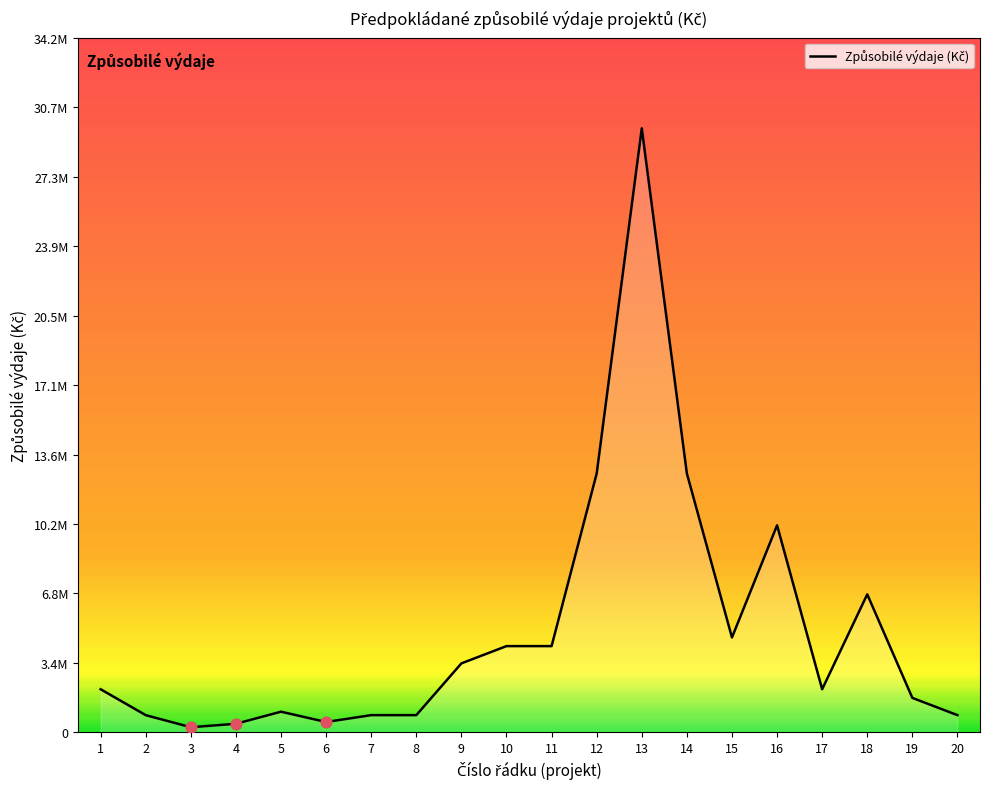

What is the change in value from 2 to 10?

+3400000